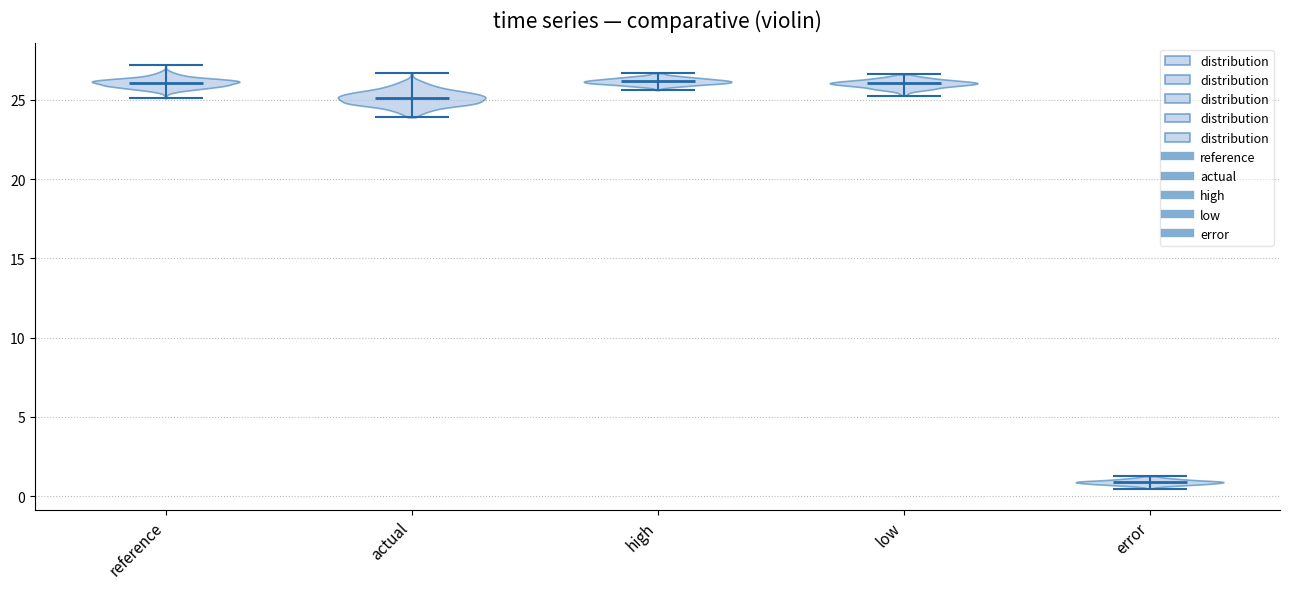

Which violin has the lowest median line?

error